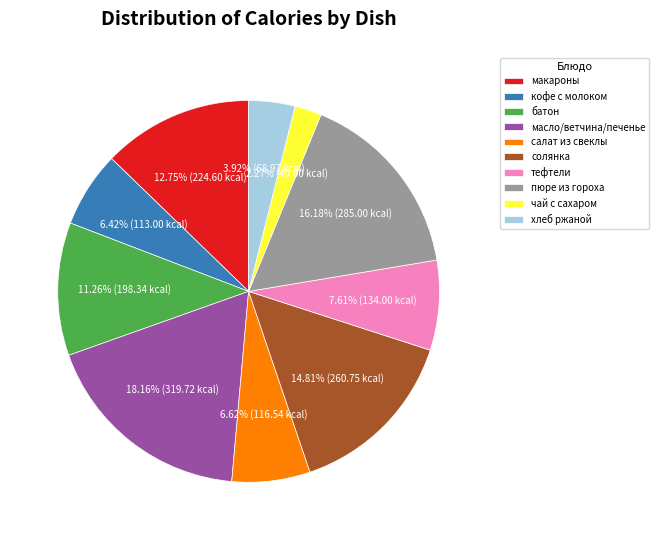

What is the smallest slice in the pie chart?

чай с сахаром